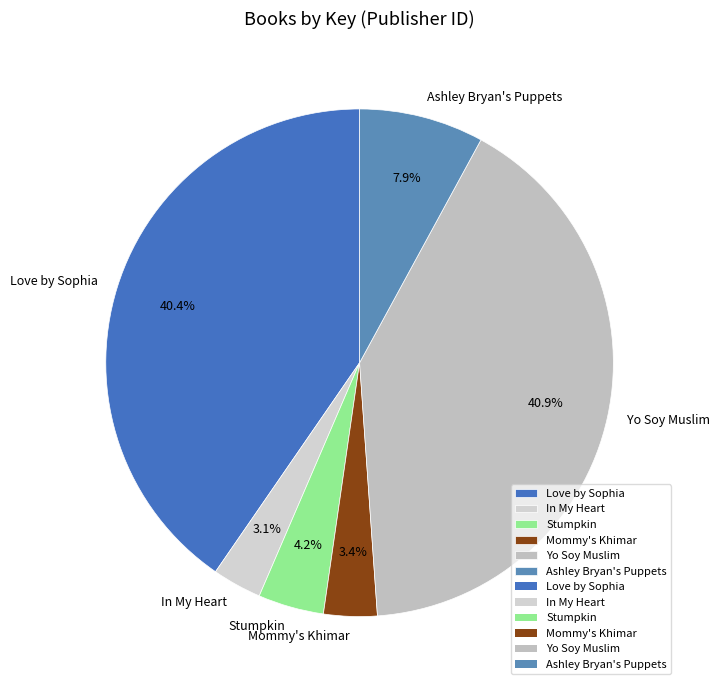

The Love by Sophia slice represents 33% of the pie. True or false?

False